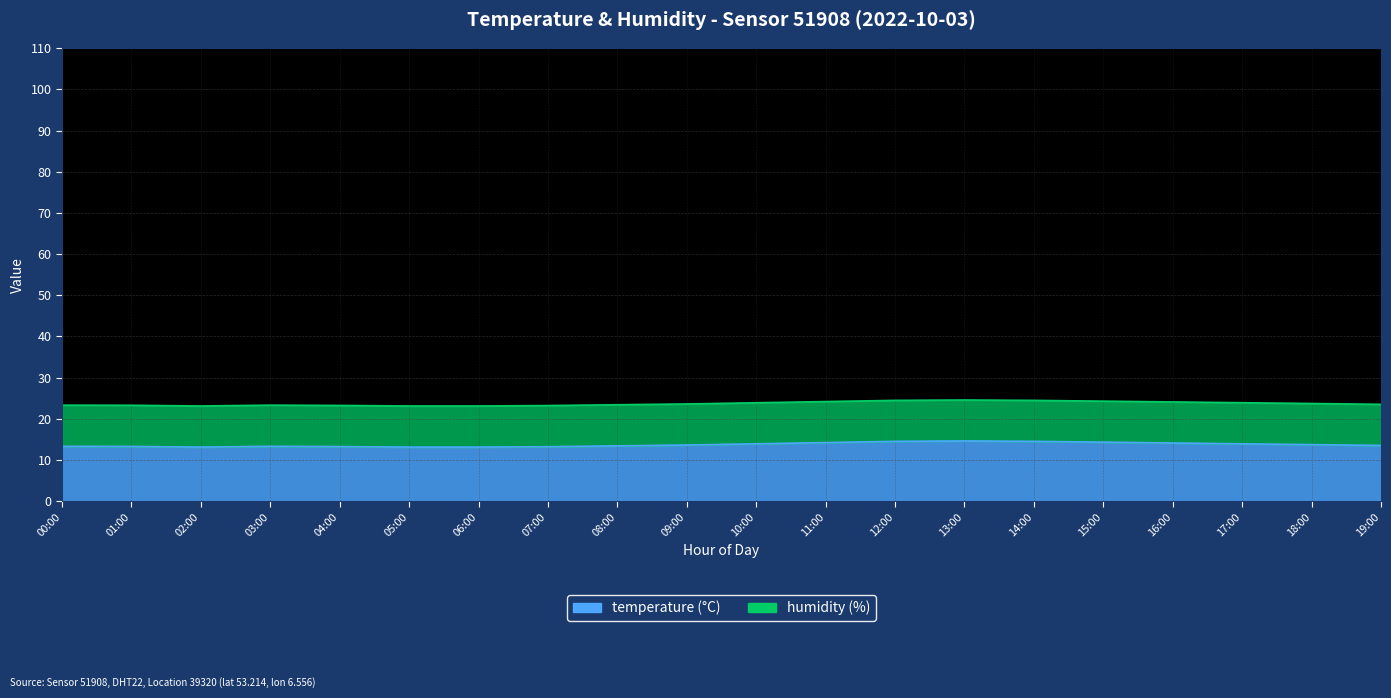

What is the difference between the second highest and minimum values?

1.4